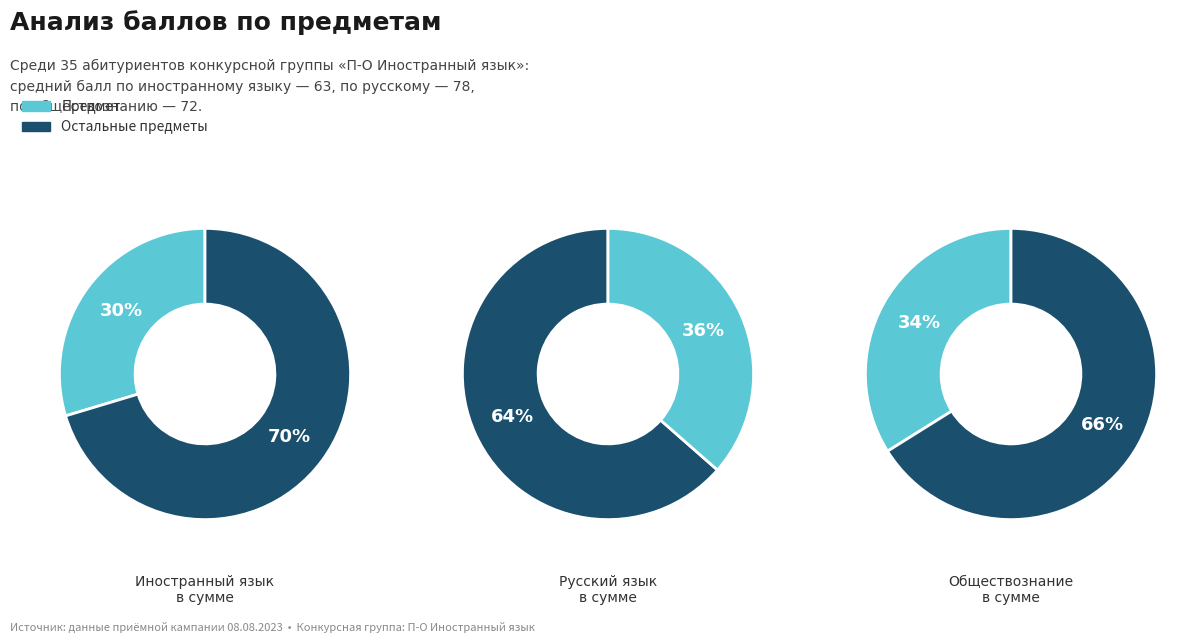

The 21 slice represents 1% of the pie. True or false?

False